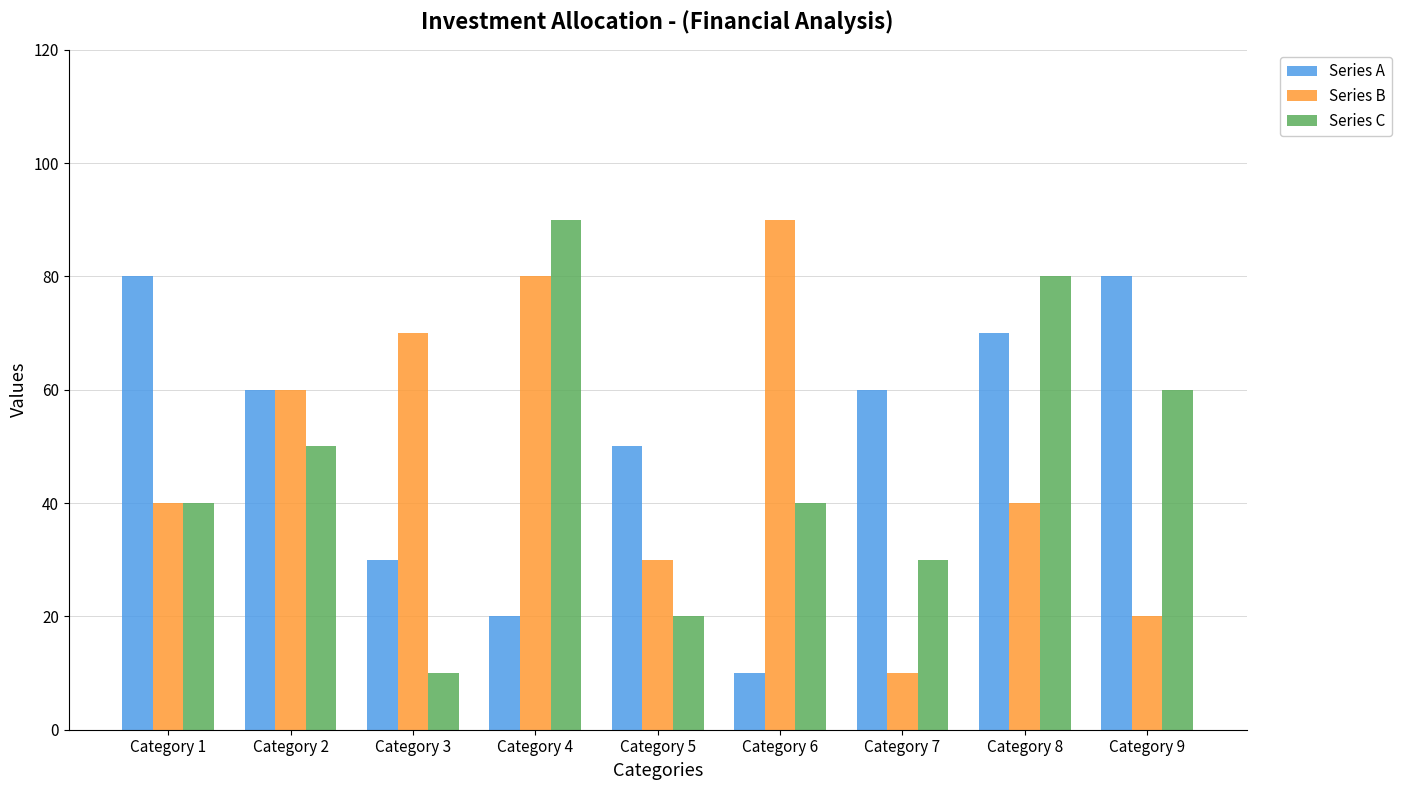

How many bars are there in each group?

3